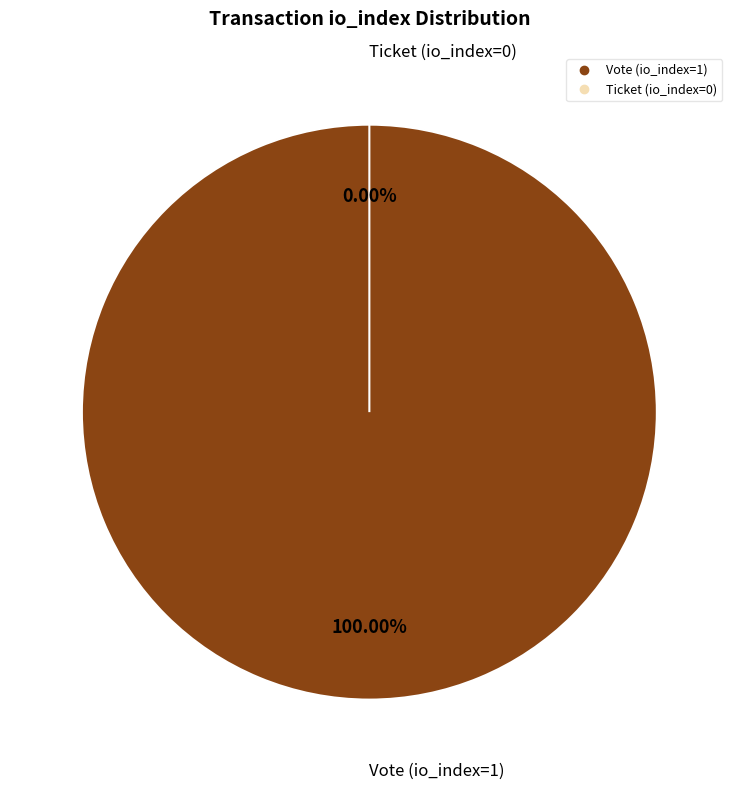

To the nearest percent, what is the combined percentage of Vote (io_index=1) and Ticket (io_index=0)?

100%